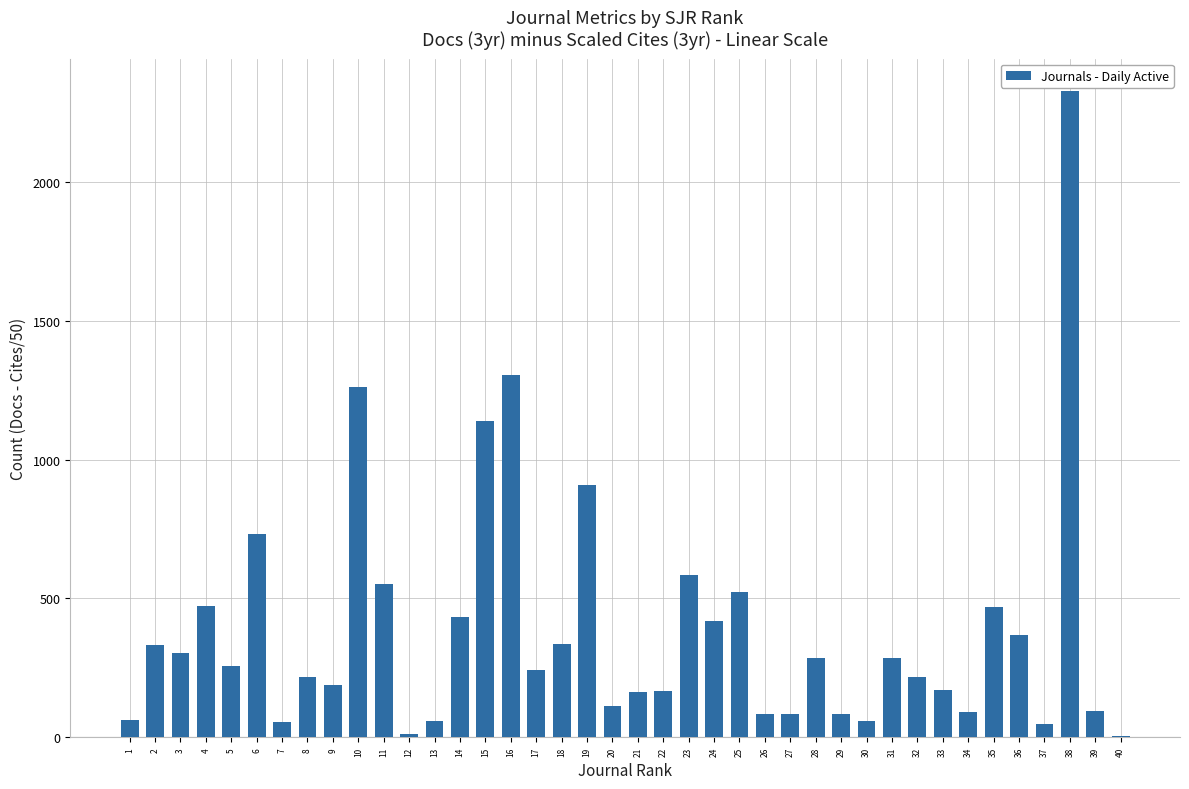

What is the average value?

387.9